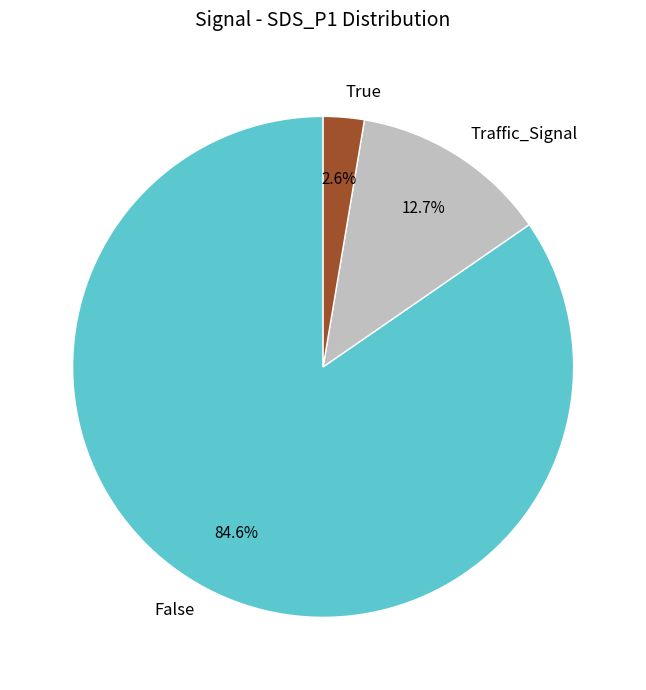

Does False represent more than half of the total?

Yes